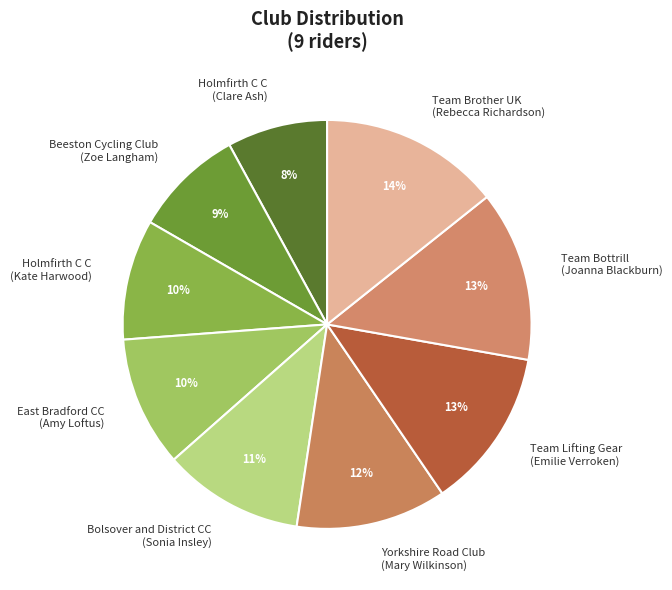

The Beeston Cycling Club (Zoe Langham) slice represents 18% of the pie. True or false?

False